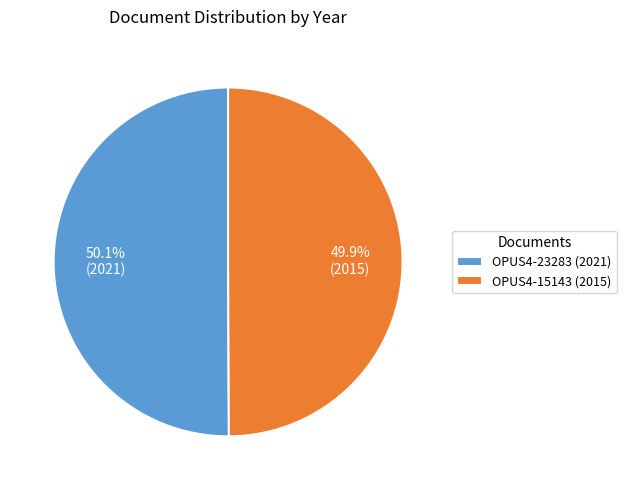

What is the ratio of the value at OPUS4-15143 (2015) to the value at OPUS4-23283 (2021)?

1.0